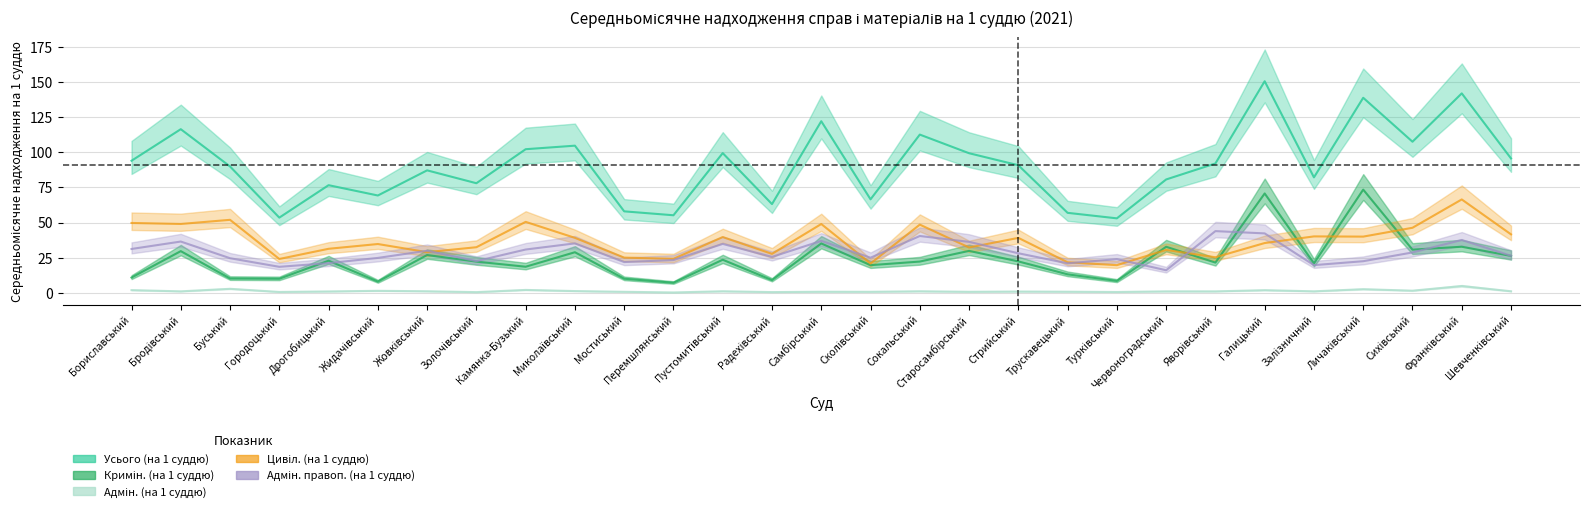

Is the value of Адмін. правоп. (на 1 суддю) at Старосамбірський greater than the value of Усього (на 1 суддю) at Червоноградський?

No